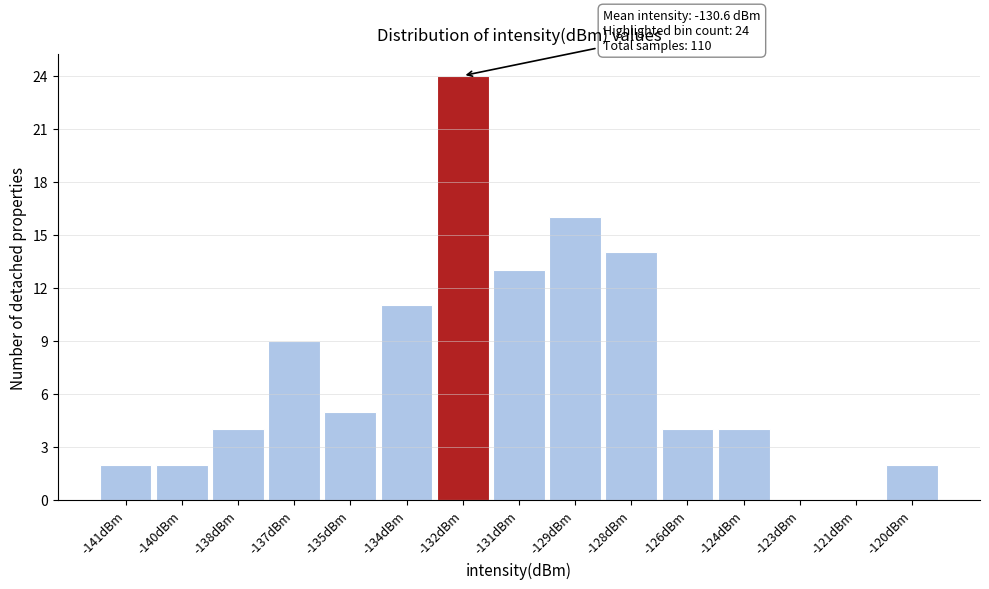

Reading left to right, transcribe all the data shown in this chart.

-141dBm=2	-140dBm=2	-138dBm=4	-137dBm=9	-135dBm=5	-134dBm=11	-132dBm=24	-131dBm=13	-129dBm=16	-128dBm=14	-126dBm=4	-124dBm=4	-123dBm=0	-121dBm=0	-120dBm=2